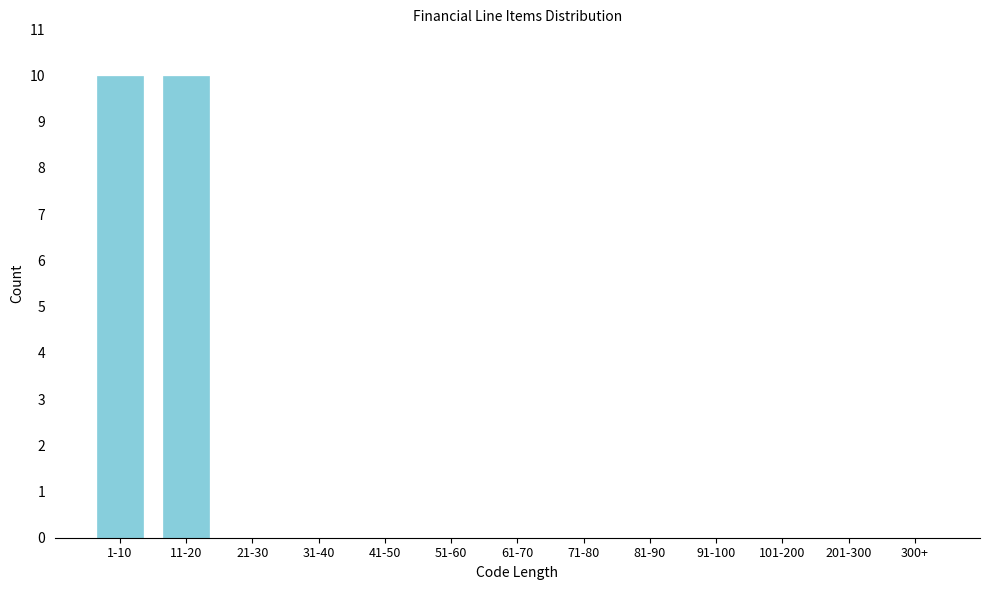

Reading left to right, what are all the values shown in this chart?

1-10=10	11-20=10	21-30=0	31-40=0	41-50=0	51-60=0	61-70=0	71-80=0	81-90=0	91-100=0	101-200=0	201-300=0	300+=0